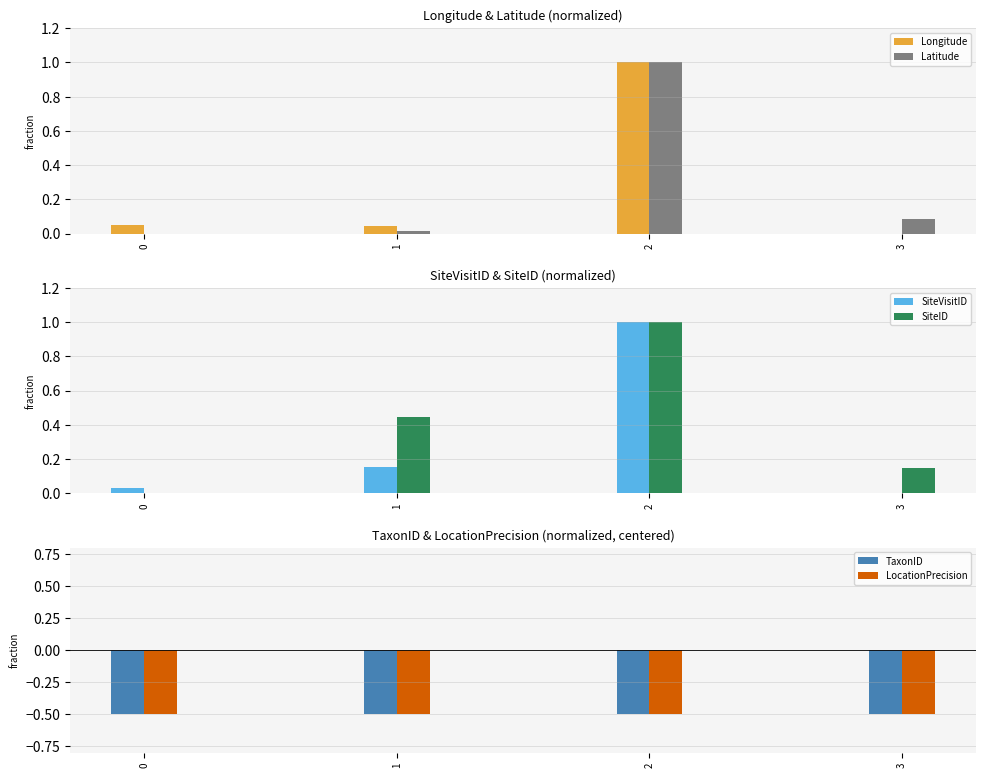

What is the lowest value of the TaxonID series?

-0.5